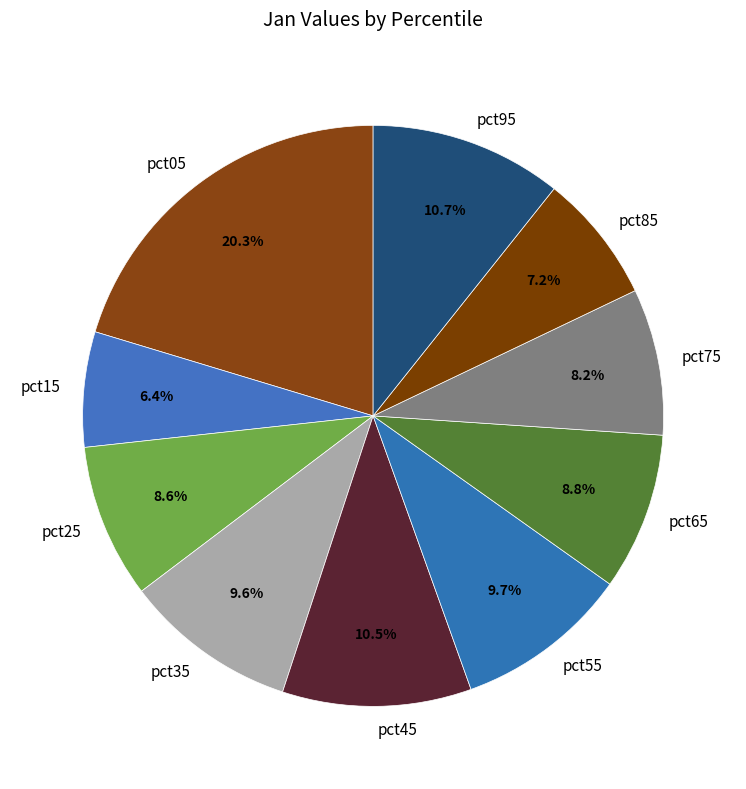

To the nearest percent, what is the difference between the pct95 and pct25 slice percentages?

2%